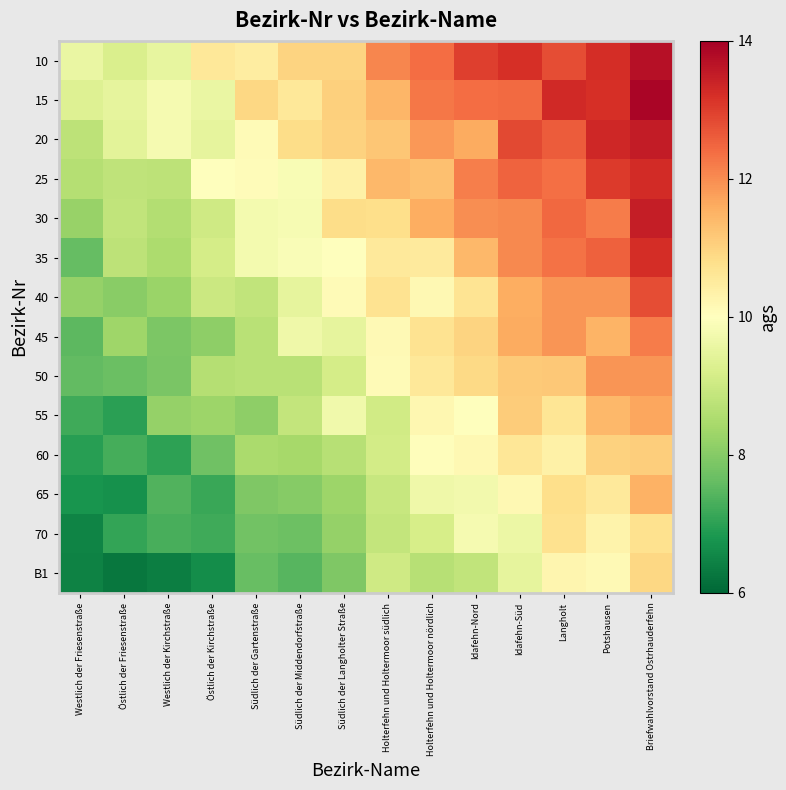

What is the minimum value shown in the chart?

6.3